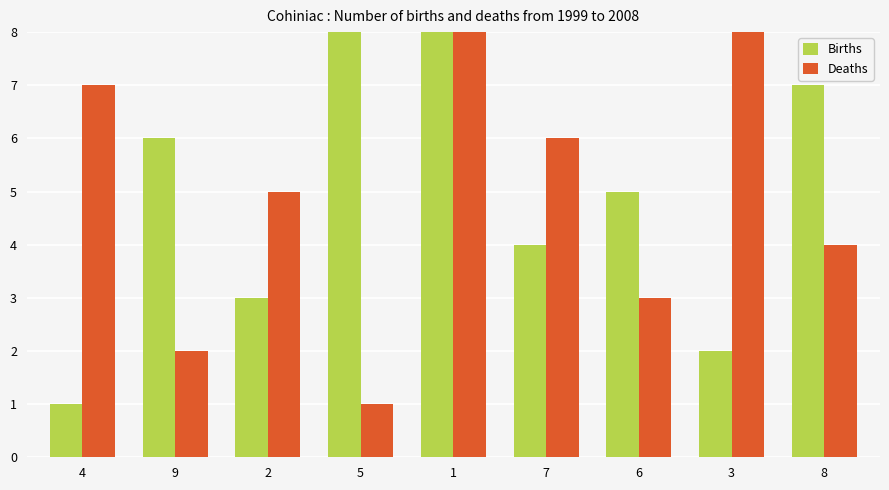

Rank the series at 5 from highest to lowest value.

Births, Deaths